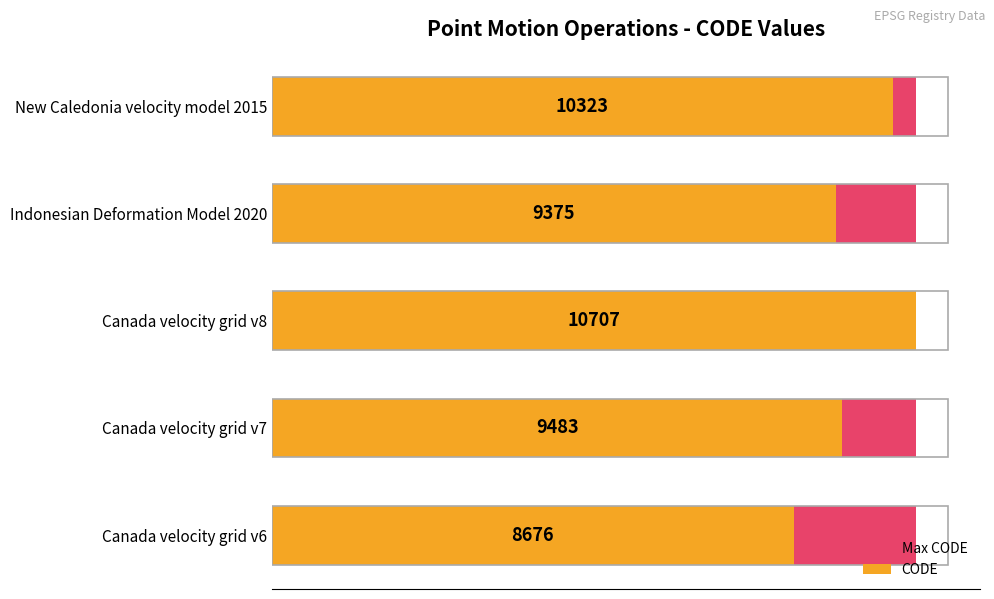

True or false: CODE has a value of 5388.0 at Canada velocity grid v7.

False